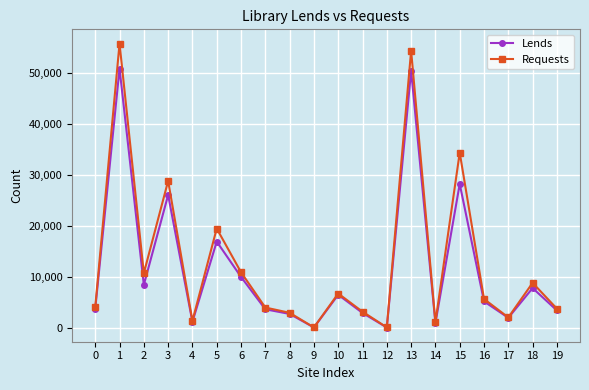

In Lends, how many points are lower than both neighbors (excluding endpoints)?

6